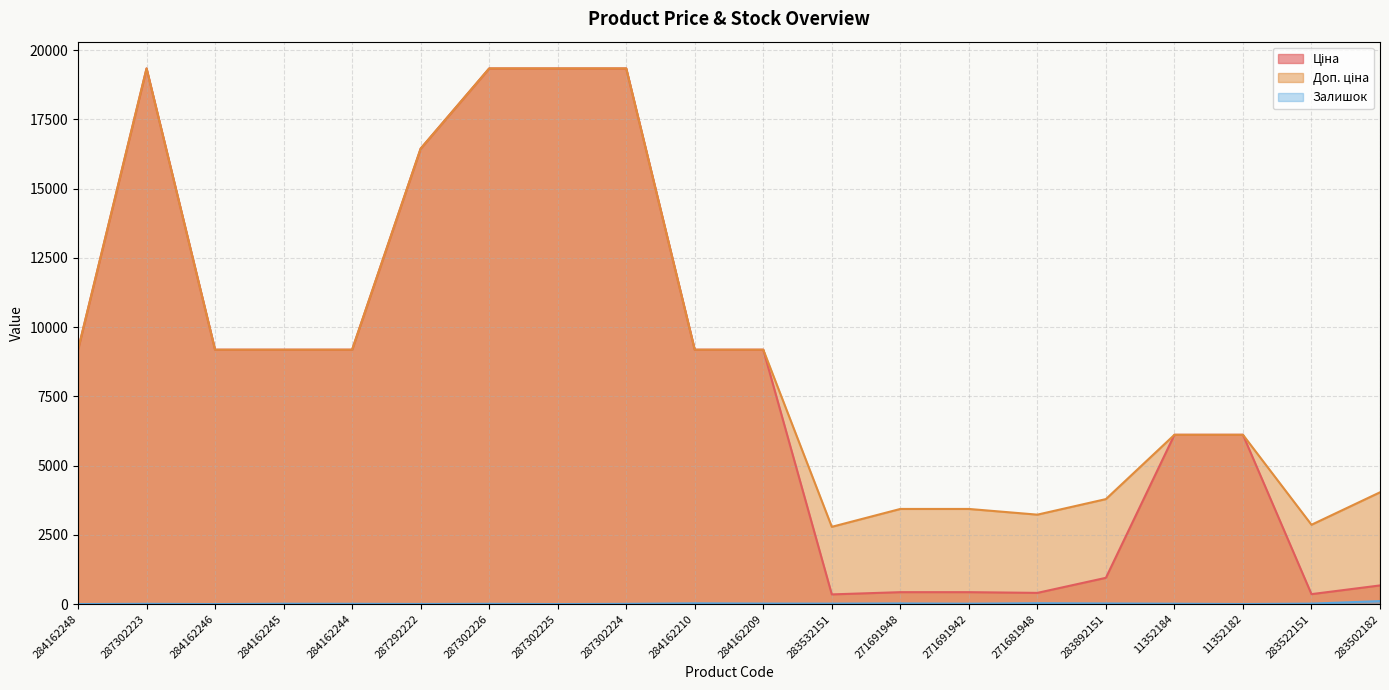

How many series are shown in this chart?

3